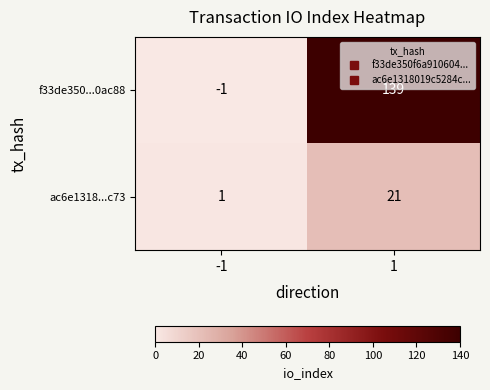

What is the difference between the maximum and minimum values in the ac6e1318...c73 series?

20